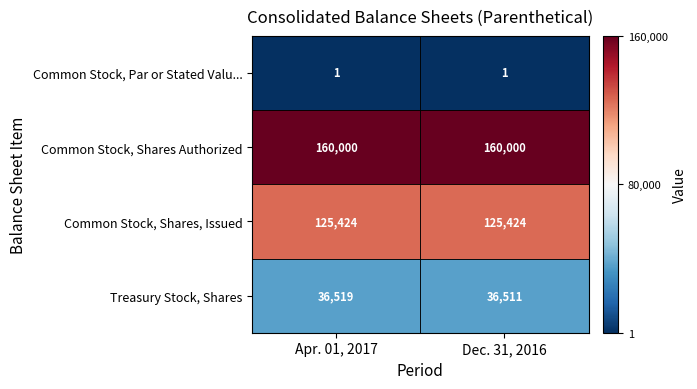

What is the difference between the highest and lowest values at Dec. 31, 2016?

159999